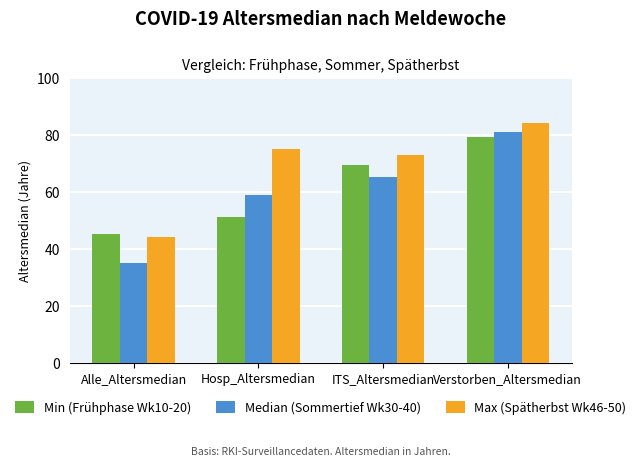

What is the sum of the Max (Spätherbst Wk46-50) values at Alle_Altersmedian and Verstorben_Altersmedian?

128.0